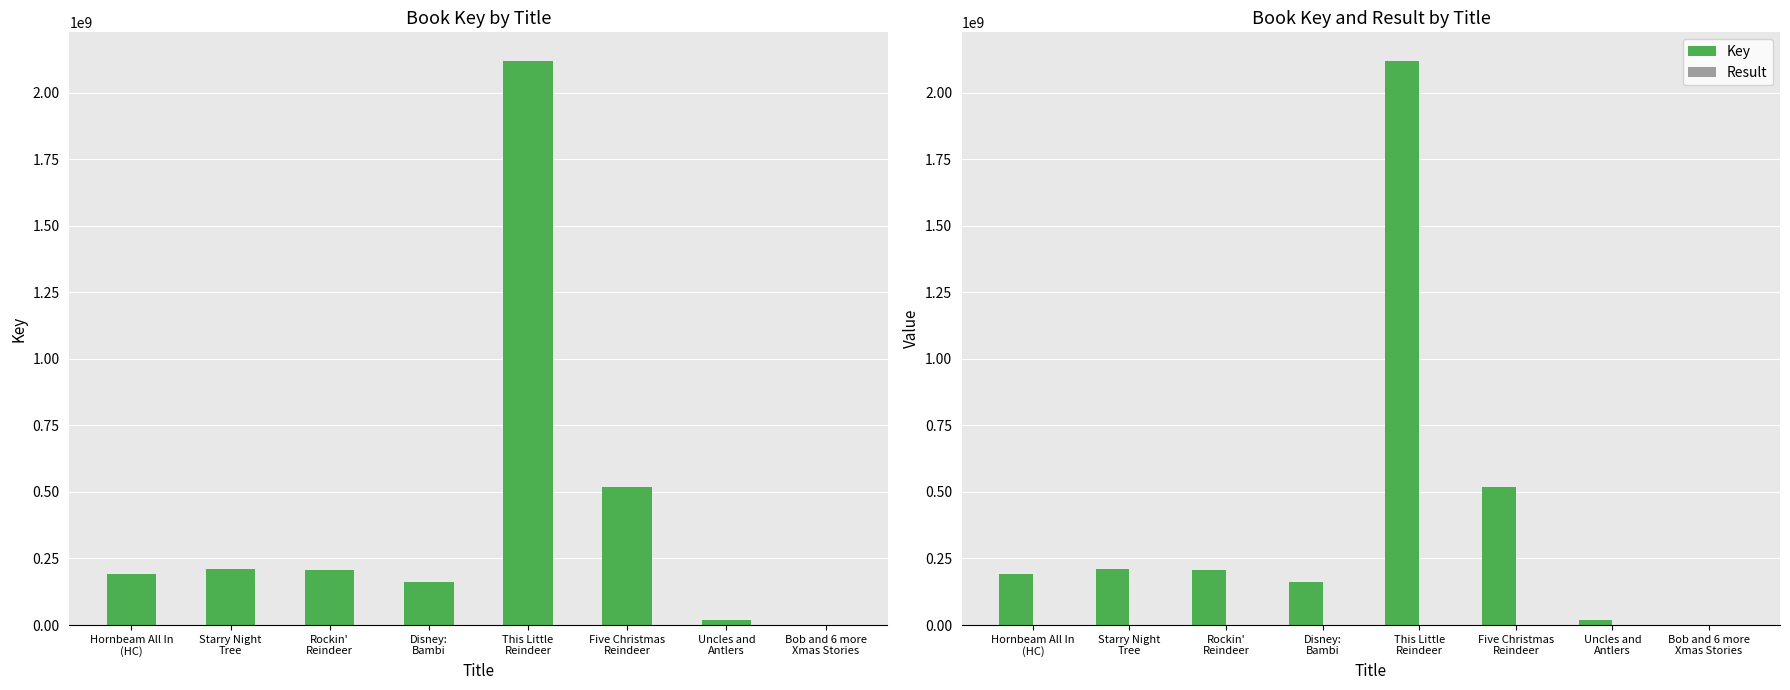

List the labels in order of Result value, largest first.

Bob and 6 more
Xmas Stories, Uncles and
Antlers, Five Christmas
Reindeer, This Little
Reindeer, Disney:
Bambi, Rockin'
Reindeer, Starry Night
Tree, Hornbeam All In
(HC)